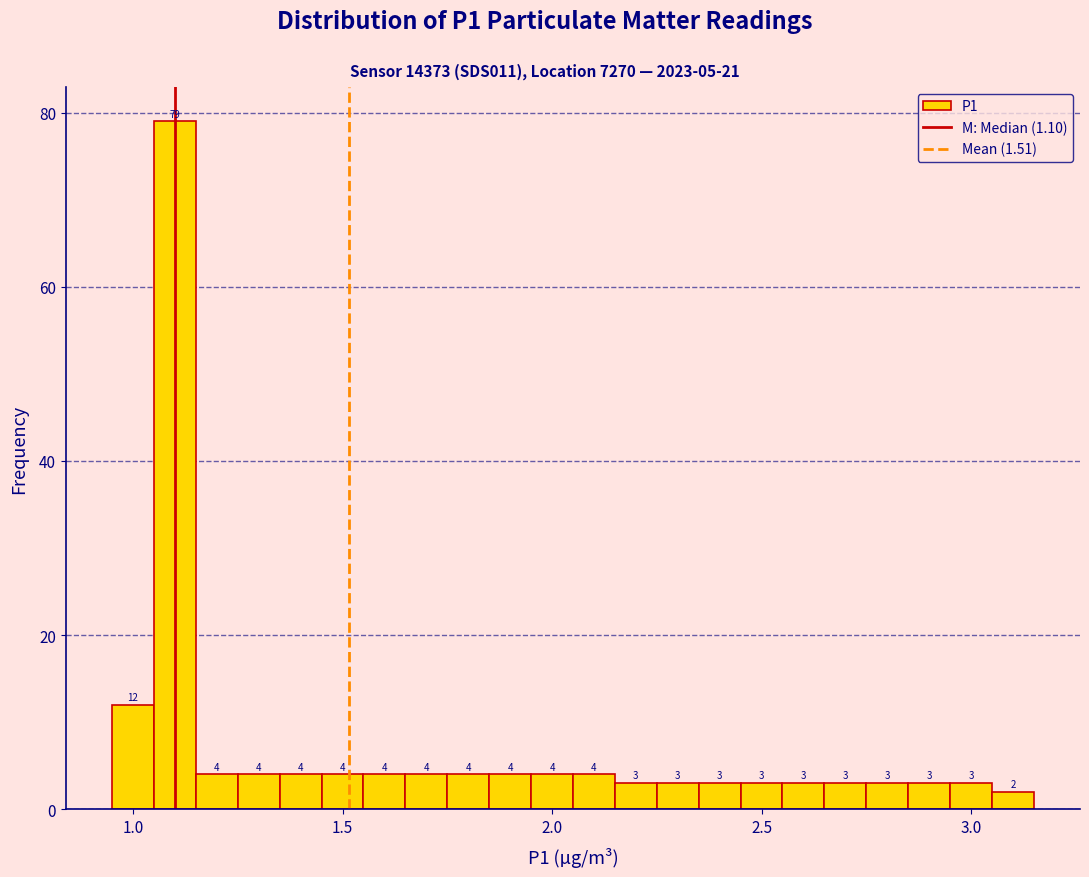

Read against the x-axis, roughly where is the centre of the tallest bar?

1.10